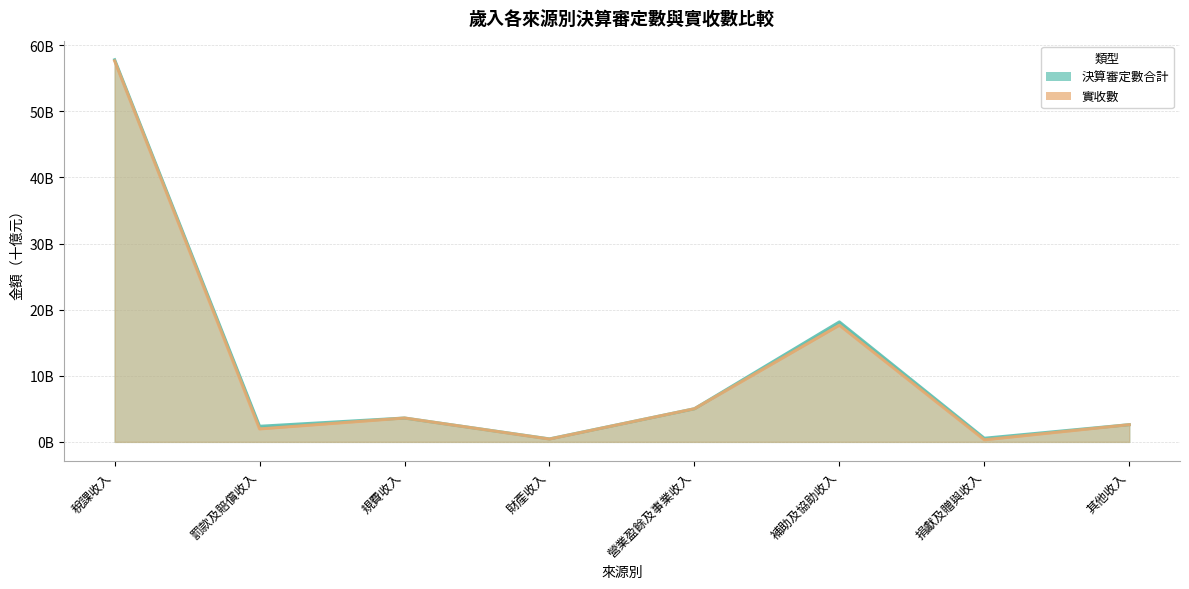

Which series has the largest total across all categories?

決算審定數合計